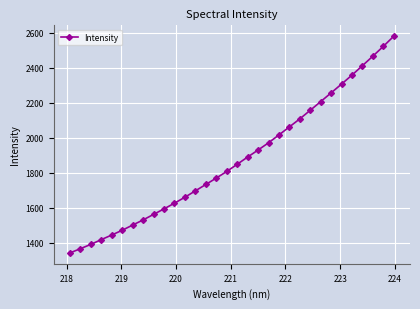

What is the average value?

1874.6